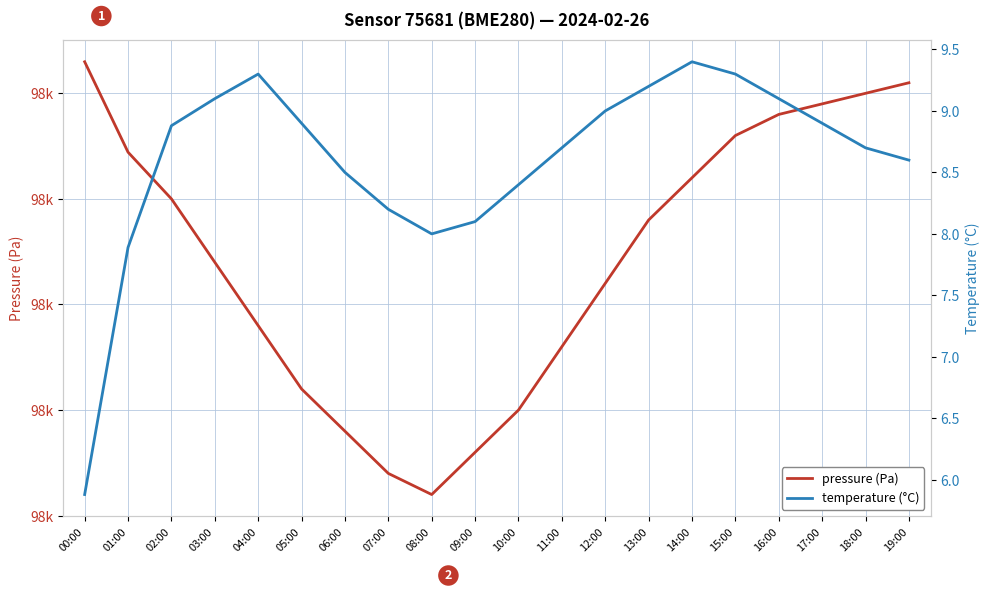

True or false: temperature (°C) and pressure (Pa) cross at least once.

False